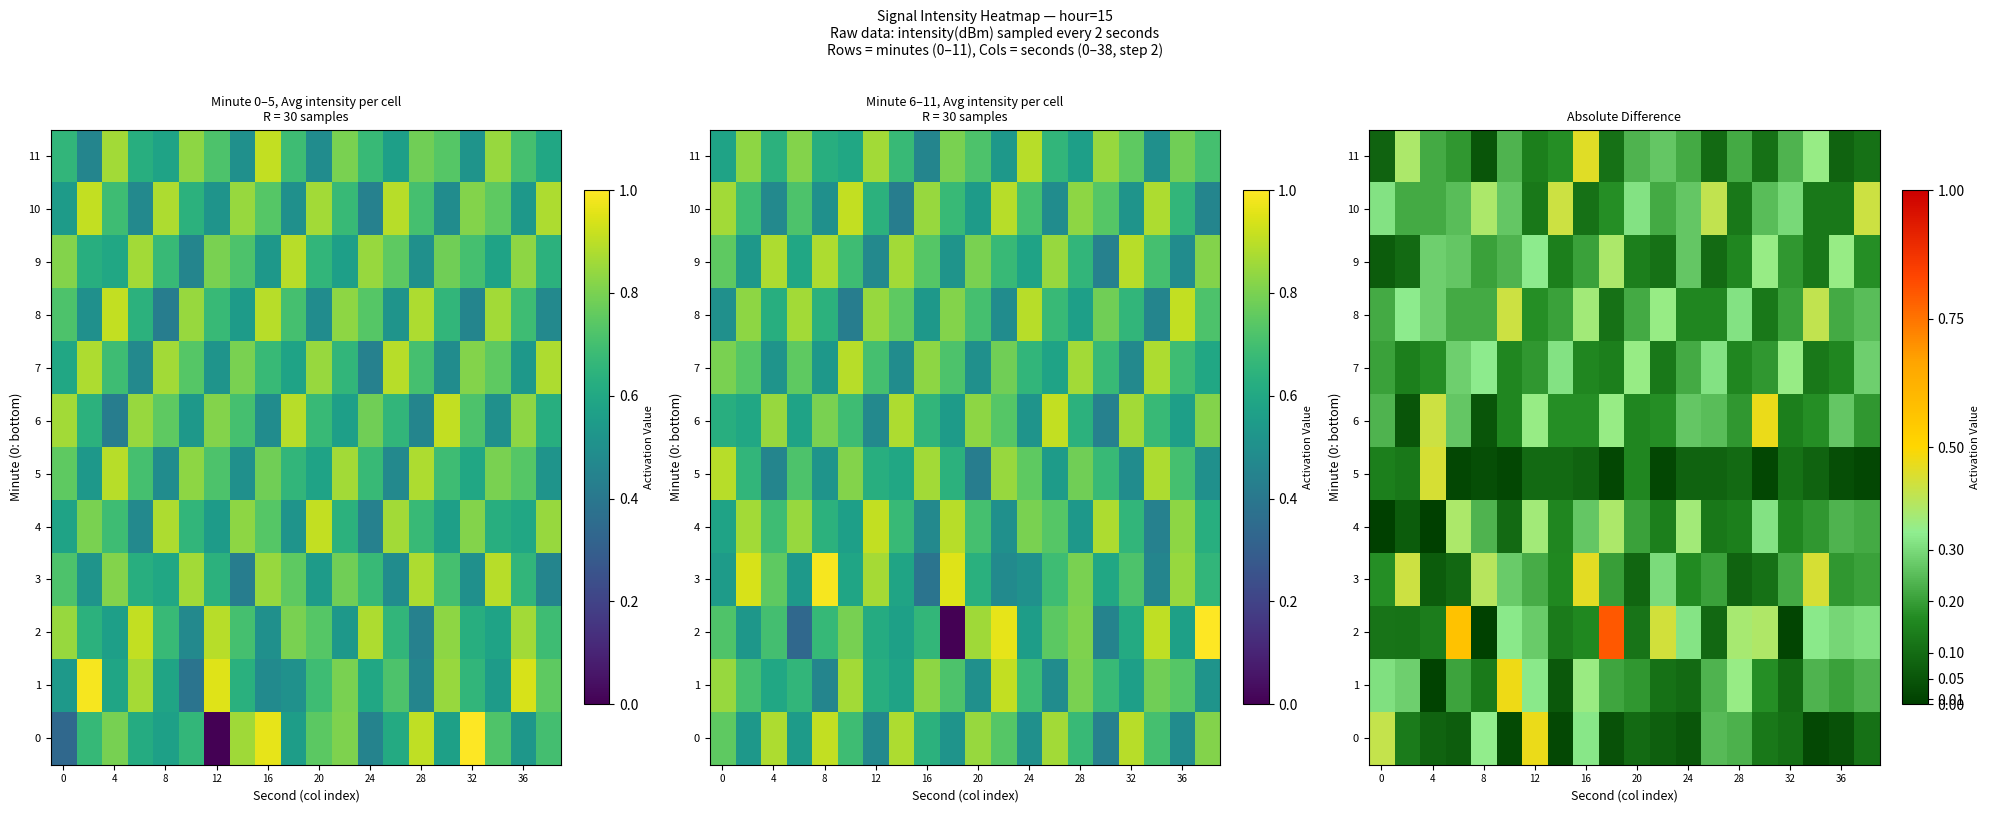

Between 8 and 28, which series saw the biggest shift?

2